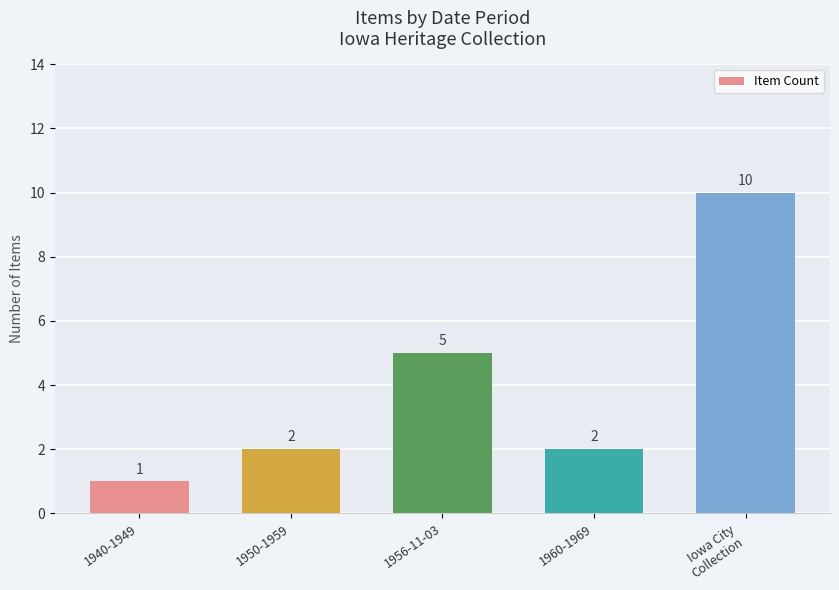

How many values are between 2 and 5?

3